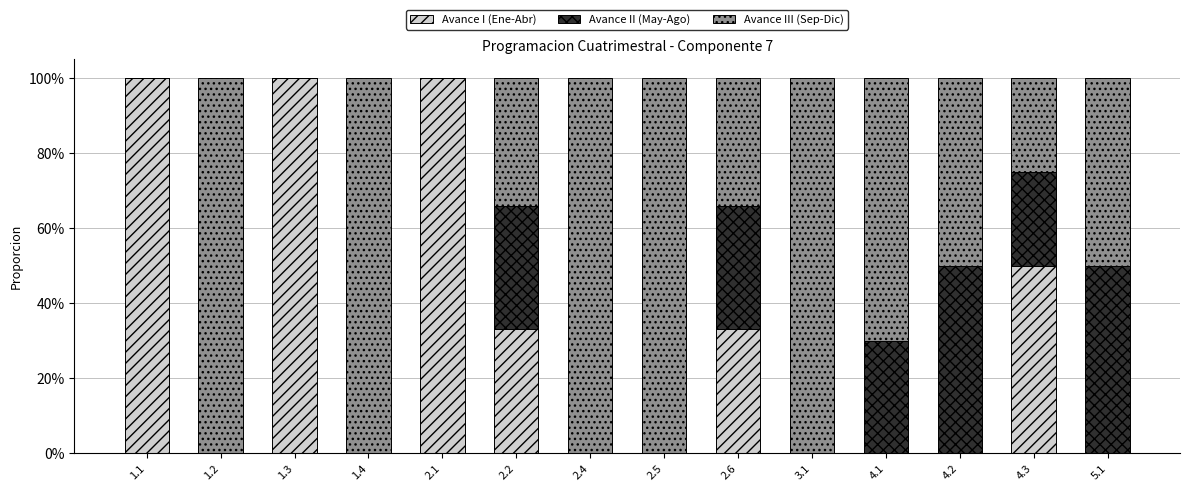

At which label is Avance III (Sep-Dic) closest to 0?

1.1